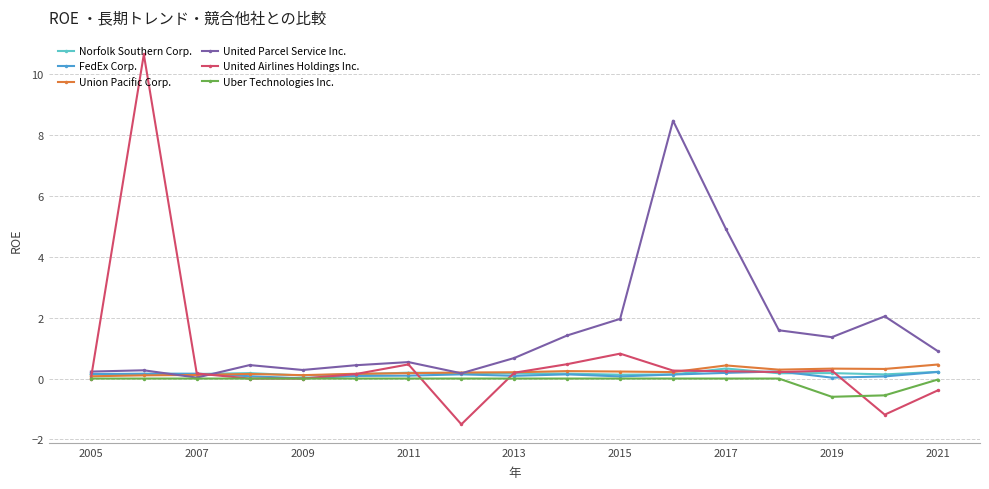

Which series has the largest total across all categories?

United Parcel Service Inc.